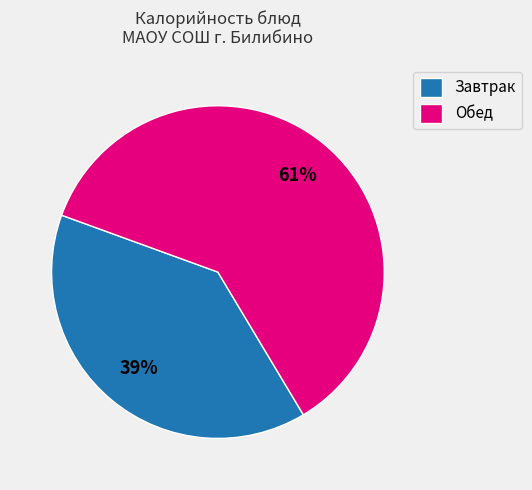

Combined, do Завтрак and Обед account for over 50%?

Yes